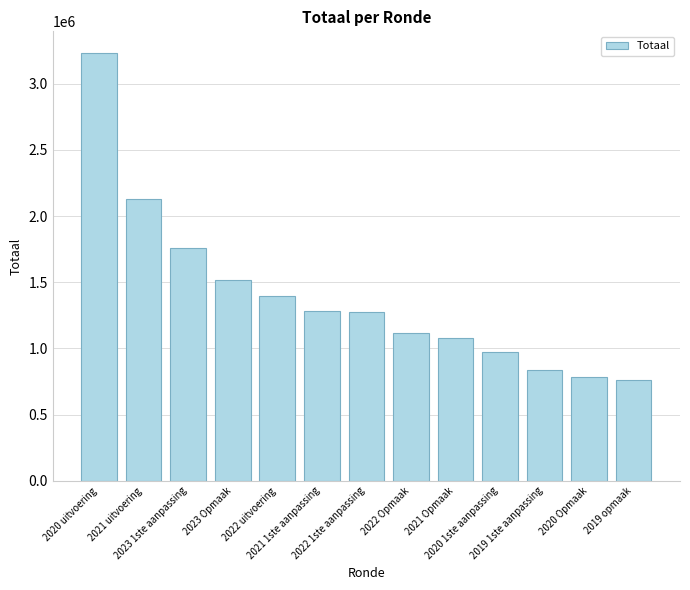

What is the value of the 5th bar from the left?

1396439